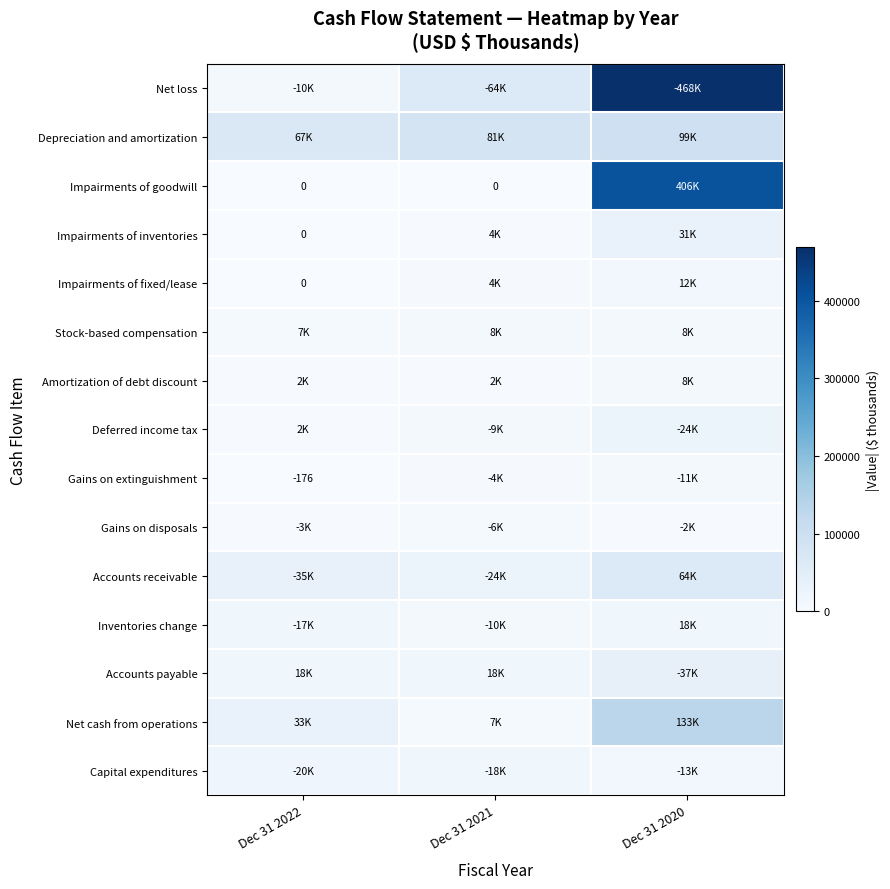

Is it true that Depreciation and amortization equals 91427 at Dec 31 2022?

False